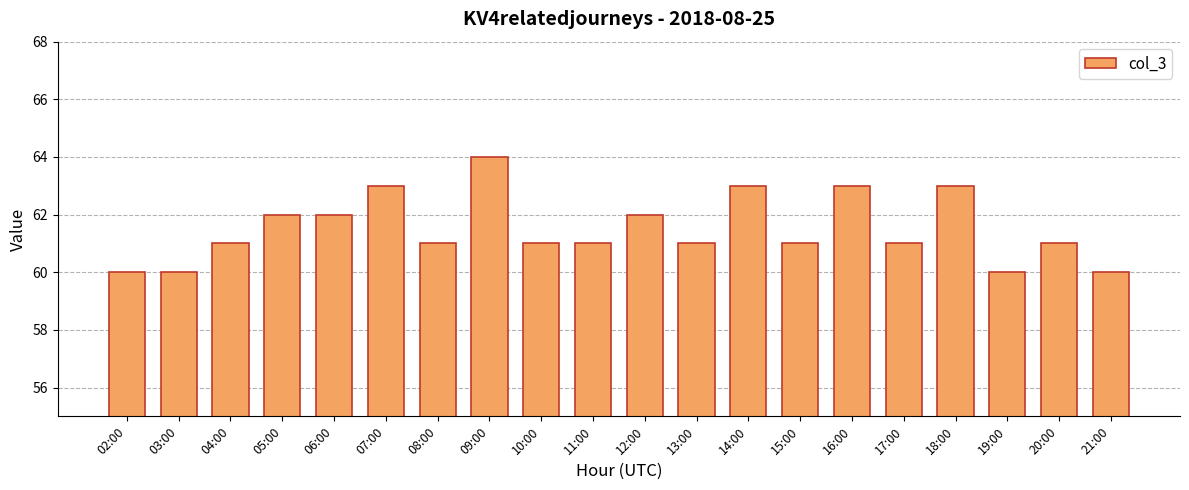

How many distinct data groups are displayed?

1